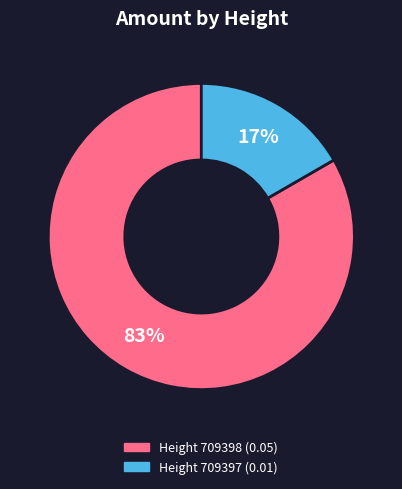

True or false: Height 709398 (0.05) accounts for 83% of the total.

True